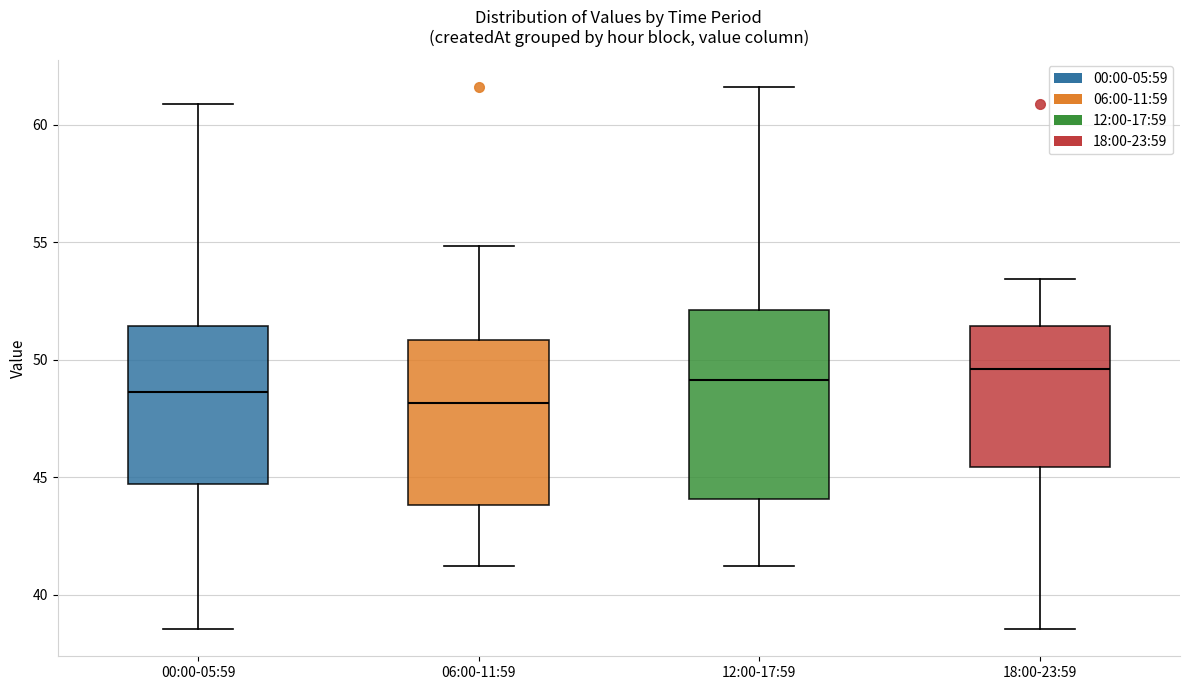

Reading left to right, read every box against the y-axis: the position of its median line, the range the box covers, and the ends of its whiskers. The values are not printed on the chart, so give them approximately, as read against the axis.

00:00-05:59: median 48.5, box 44.5 to 51.5, whiskers 38.5 to 61.0
06:00-11:59: median 48.0, box 44.0 to 51.0, whiskers 41.0 to 55.0
12:00-17:59: median 49.0, box 44.0 to 52.0, whiskers 41.0 to 61.5
18:00-23:59: median 49.5, box 45.5 to 51.5, whiskers 38.5 to 53.5